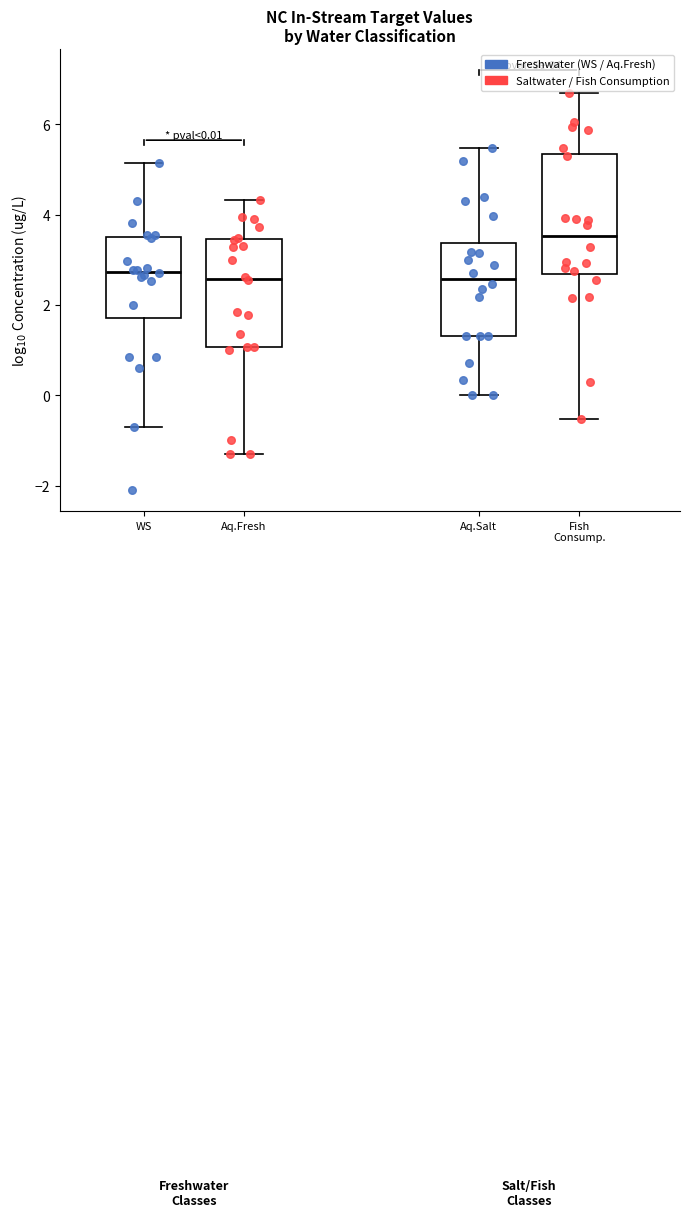

Which box is the tallest, from its lower edge to its upper edge?

Fish Consump.